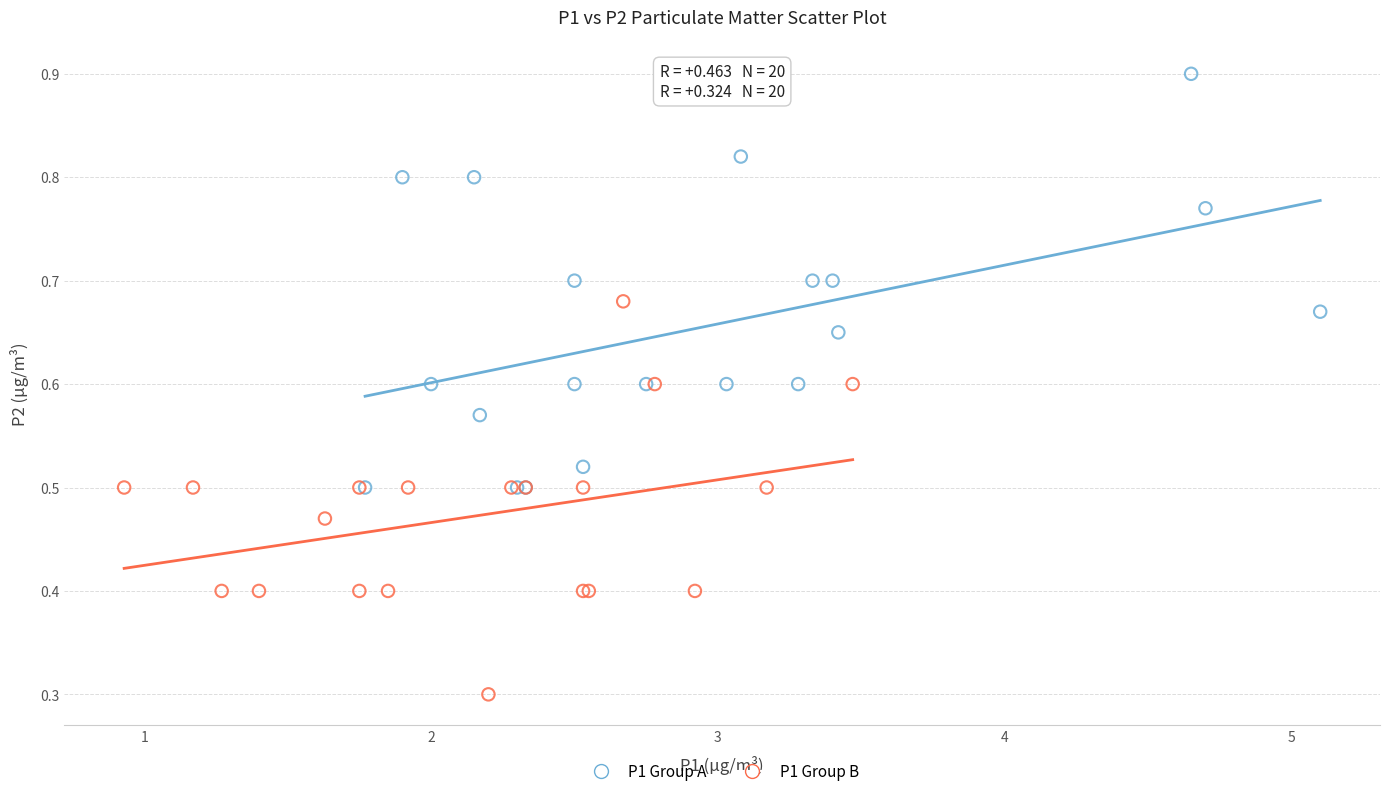

Which series contains the highest Y value?

P1 Group A